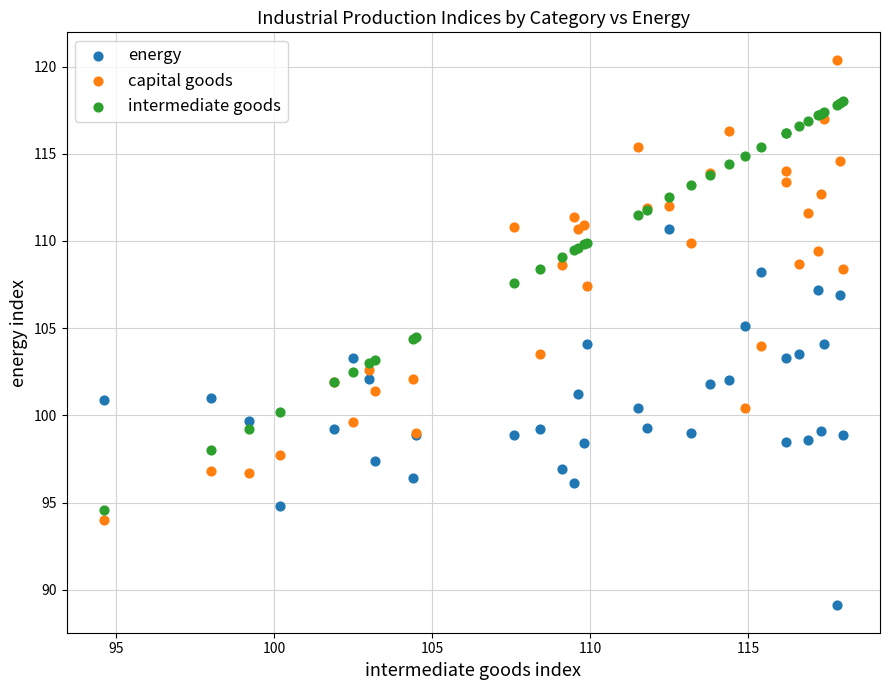

Which series has the largest Y range (max minus min)?

capital goods